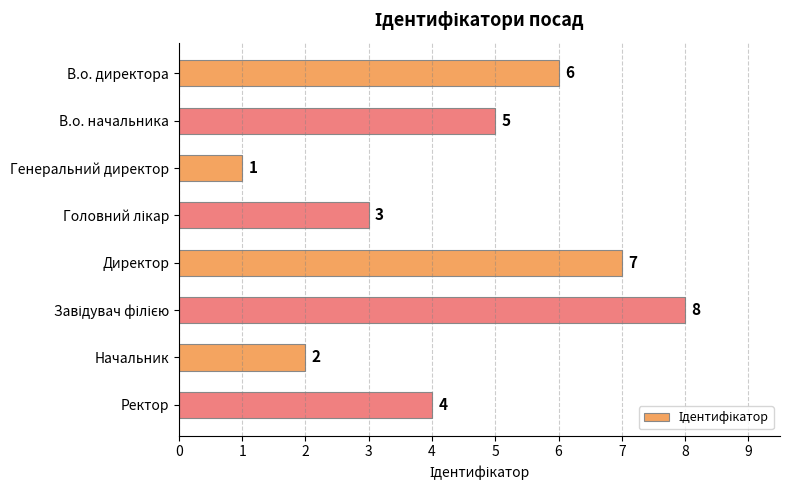

How many values are below 5?

4